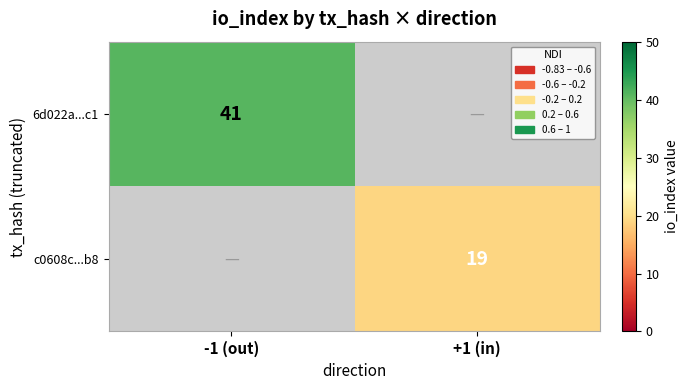

The c0608c...b8 series shows 19 at +1 (in). True or false?

True